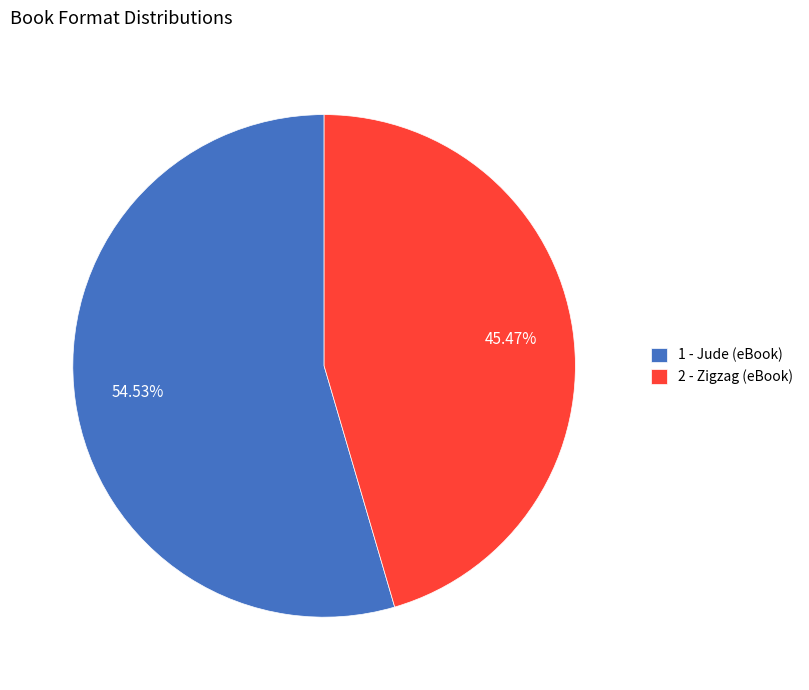

The 1 - Jude (eBook) slice represents 47% of the pie. True or false?

False